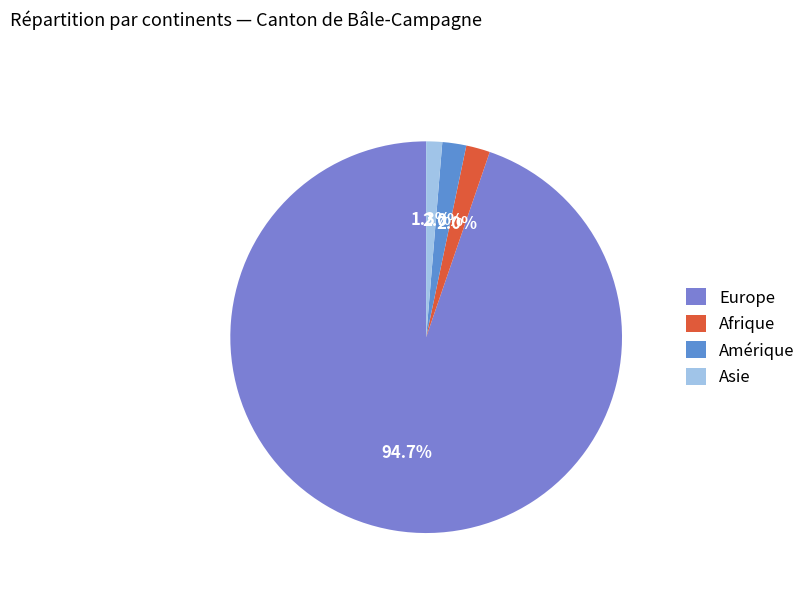

To the nearest percent, what is the difference between the Amérique and Asie slice percentages?

1%